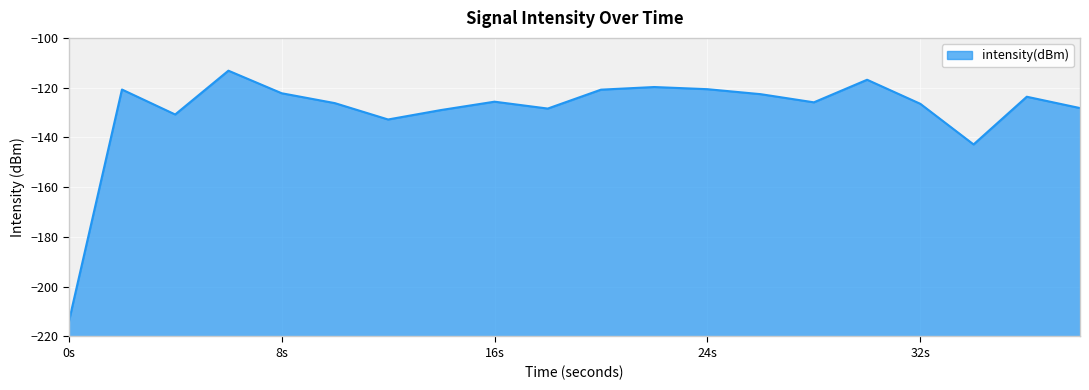

What is the value of the 2nd point from the left?

-120.7